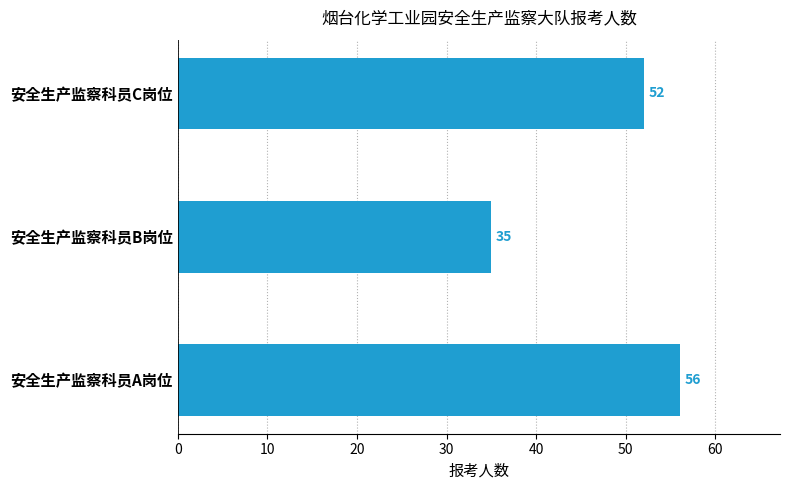

How many values are between 35 and 56?

3